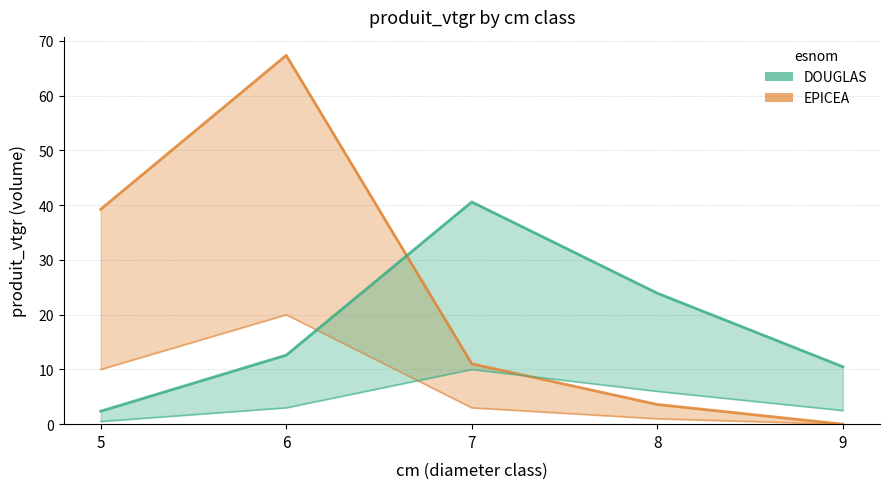

What is the sum of the DOUGLAS values at 7 and 8?

64.5